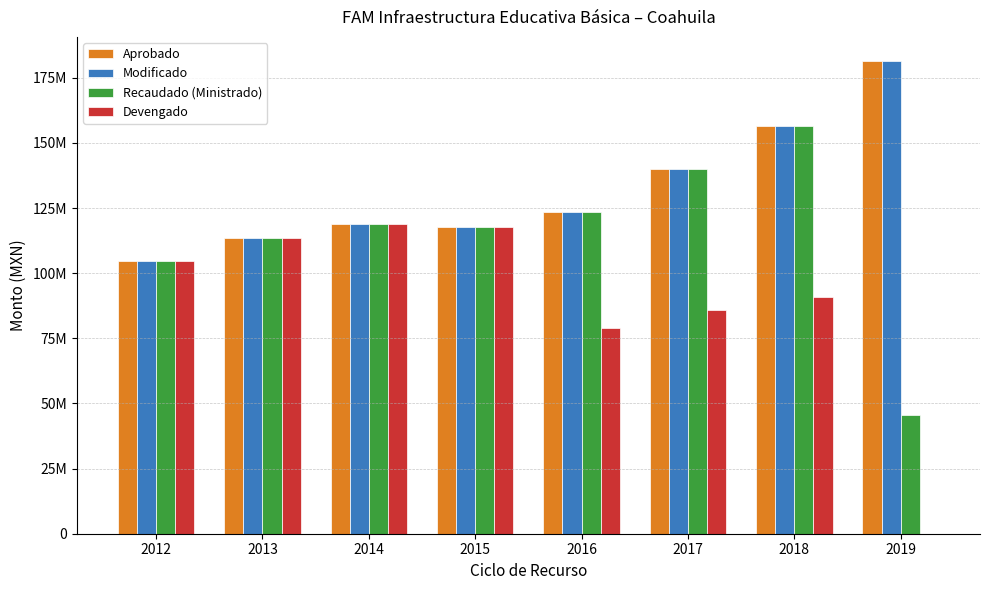

Where does the Recaudado (Ministrado) series first go above 118843292?

2016